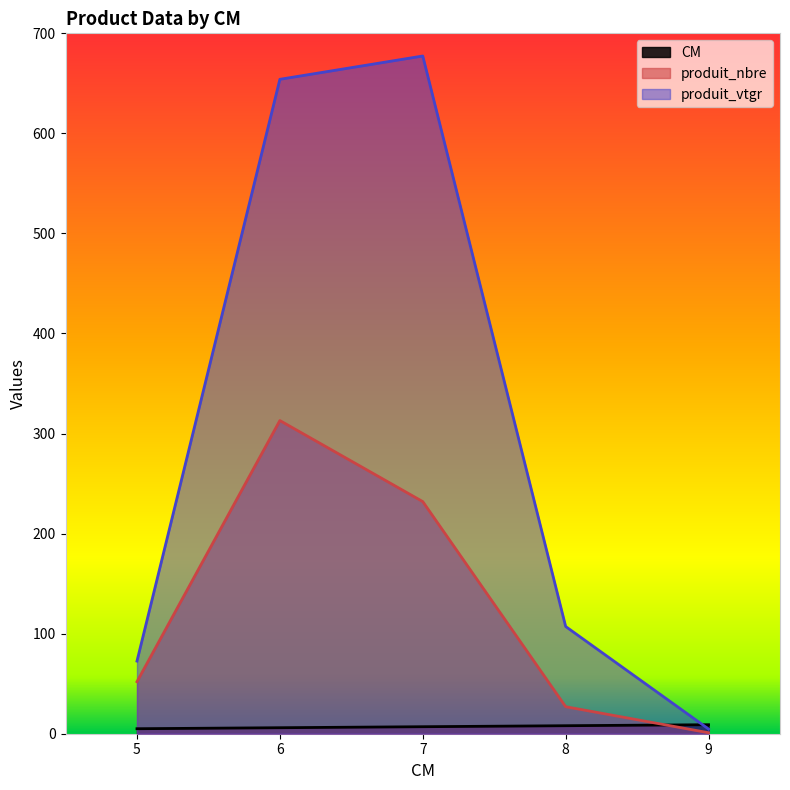

What is the value of the produit_vtgr point at the 5th from the left?

4.7